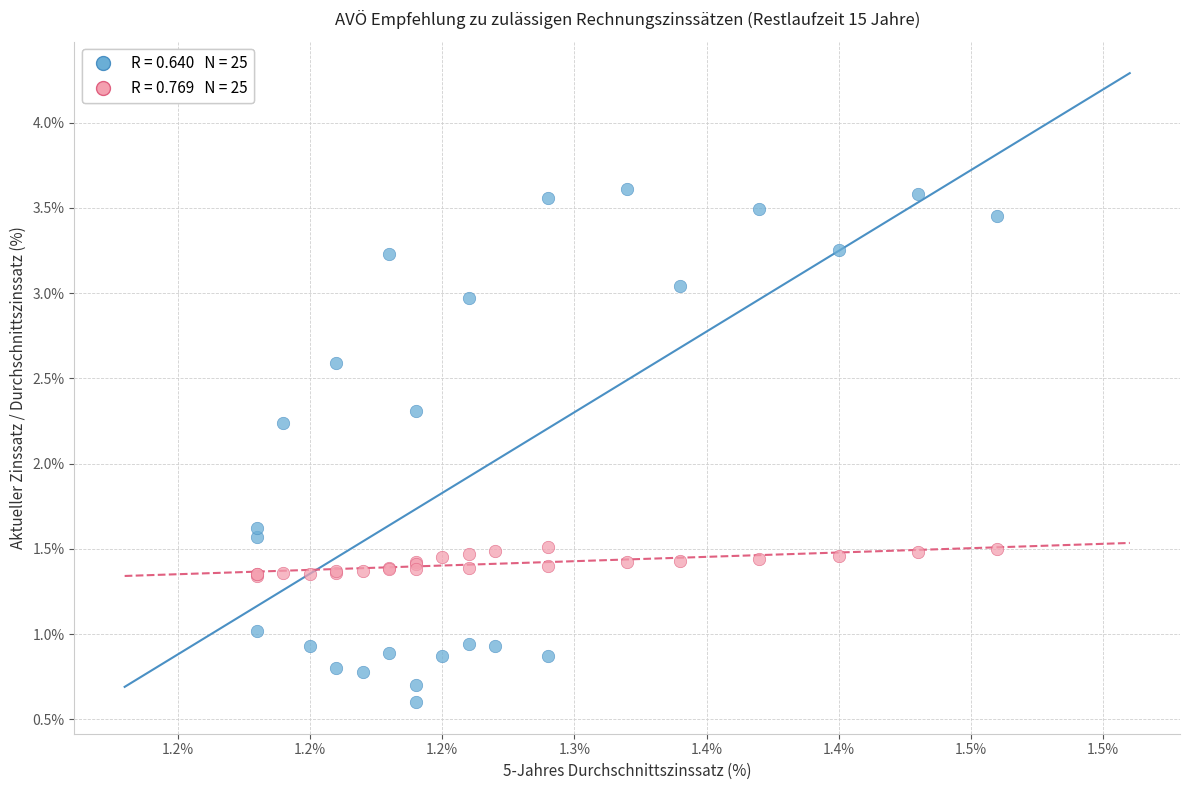

Across all series, what Y value is closest to 2?

2.2